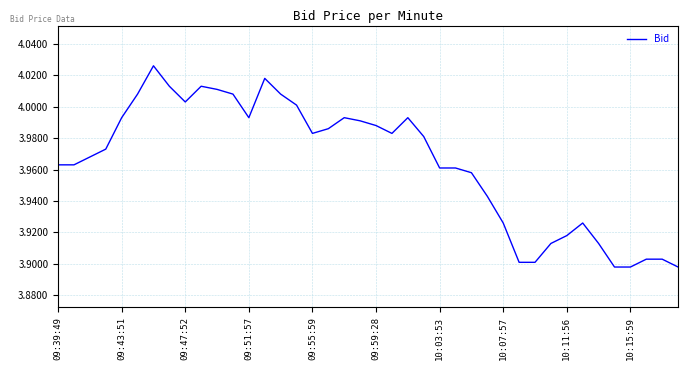

Is it true that the value at 10:07:57 is 6.7?

False